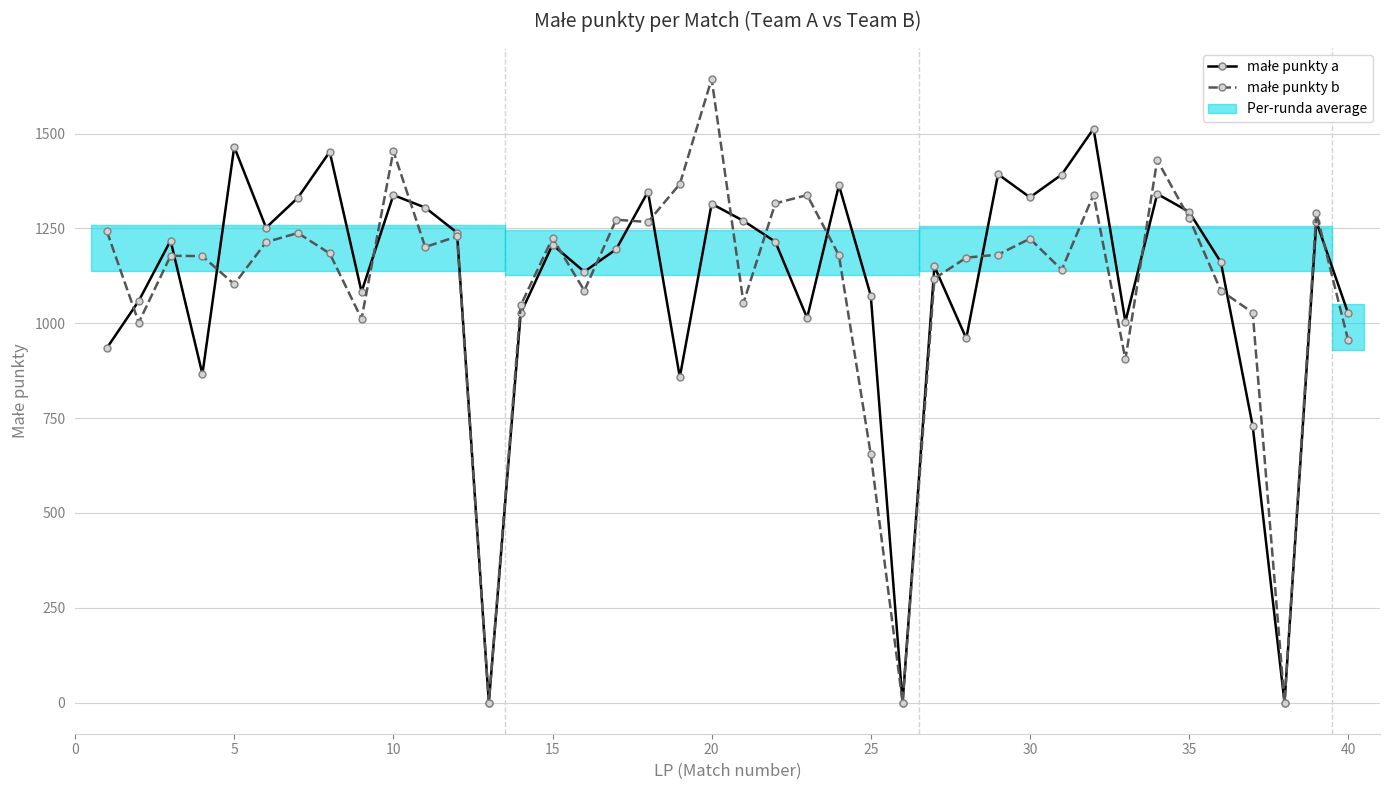

What is the maximum value shown in the chart?

1644